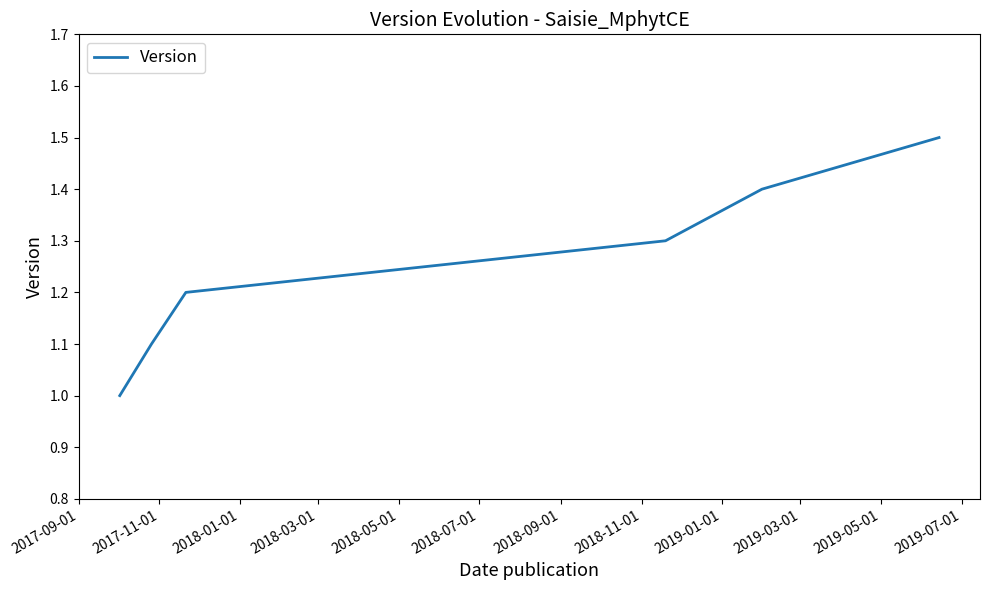

What is the difference between the maximum and second lowest values?

0.4